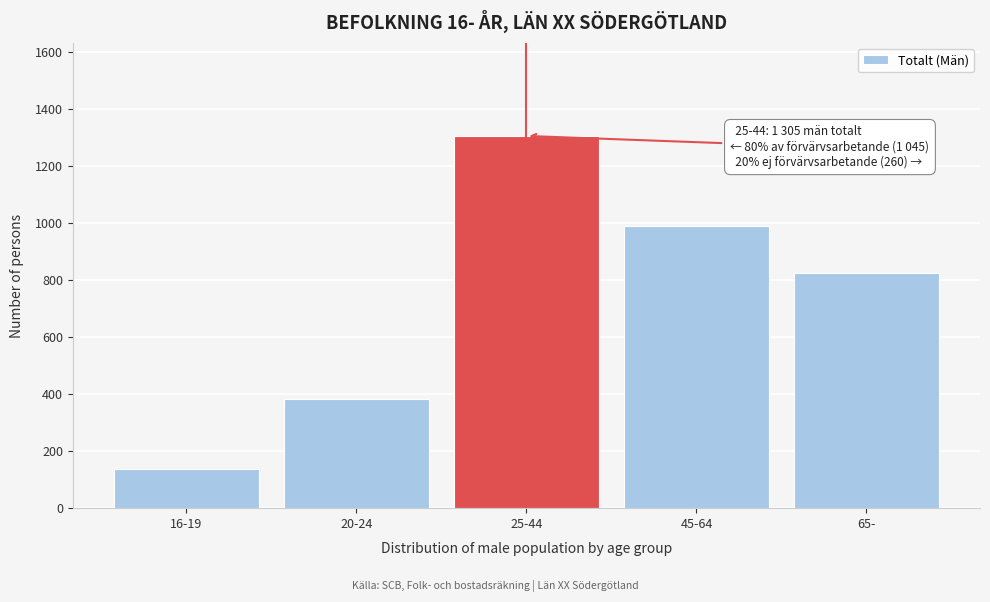

Reading left to right, what are all the values shown in this chart?

136	382	1305	990	825